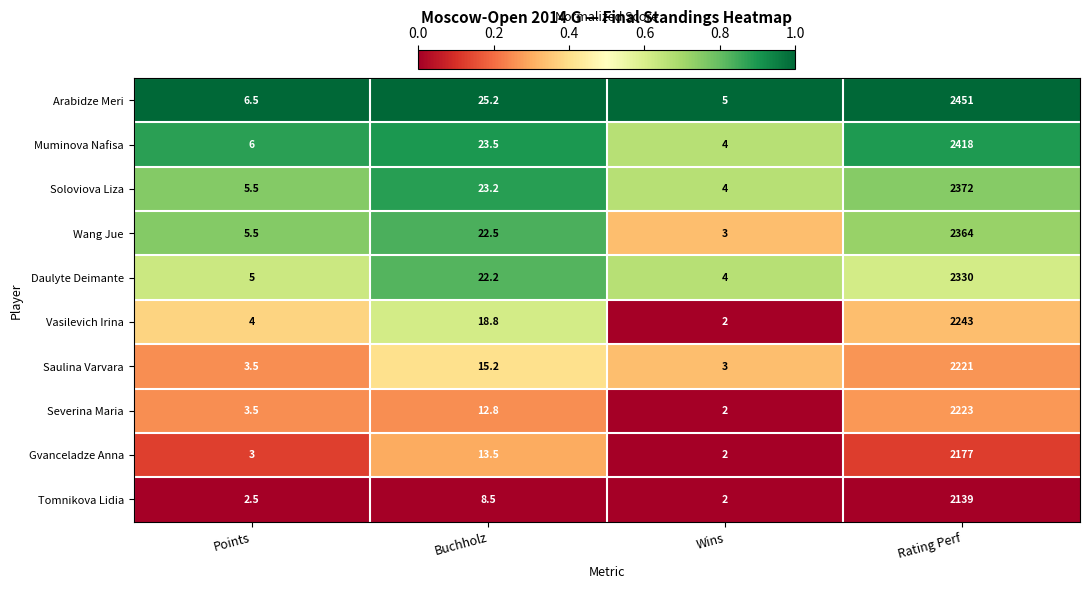

How many series are shown in this chart?

10